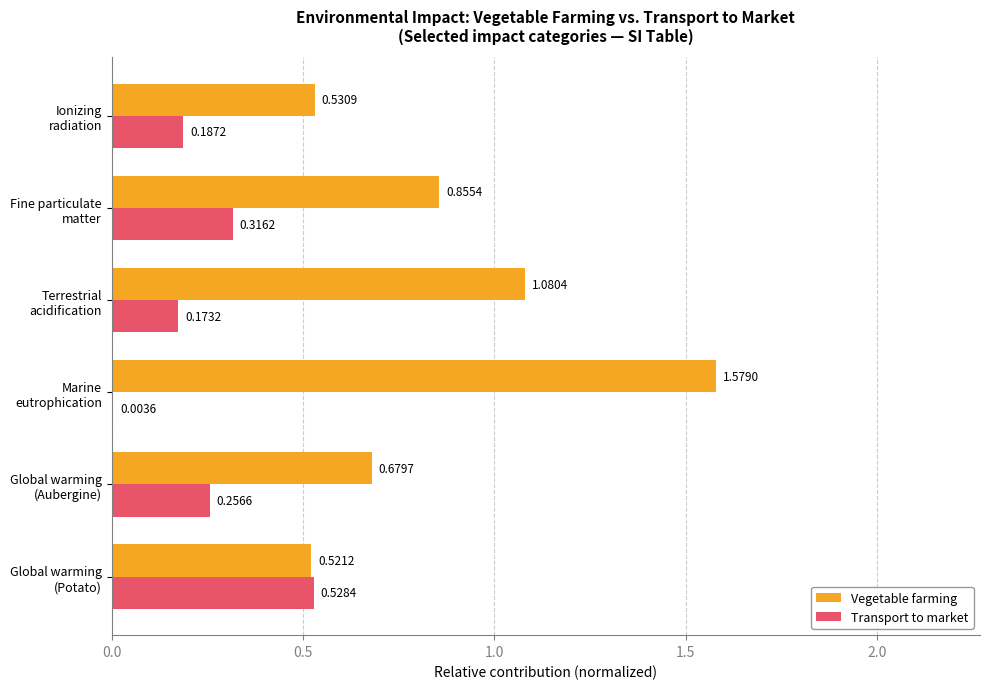

What is the sum of all Vegetable farming values?

5.2